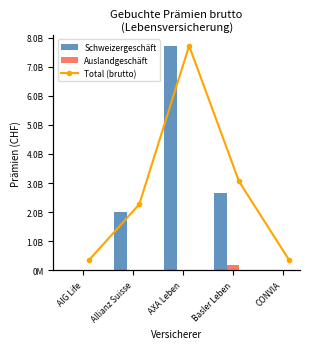

What is the label of the 1st bar from the left?

AIG Life